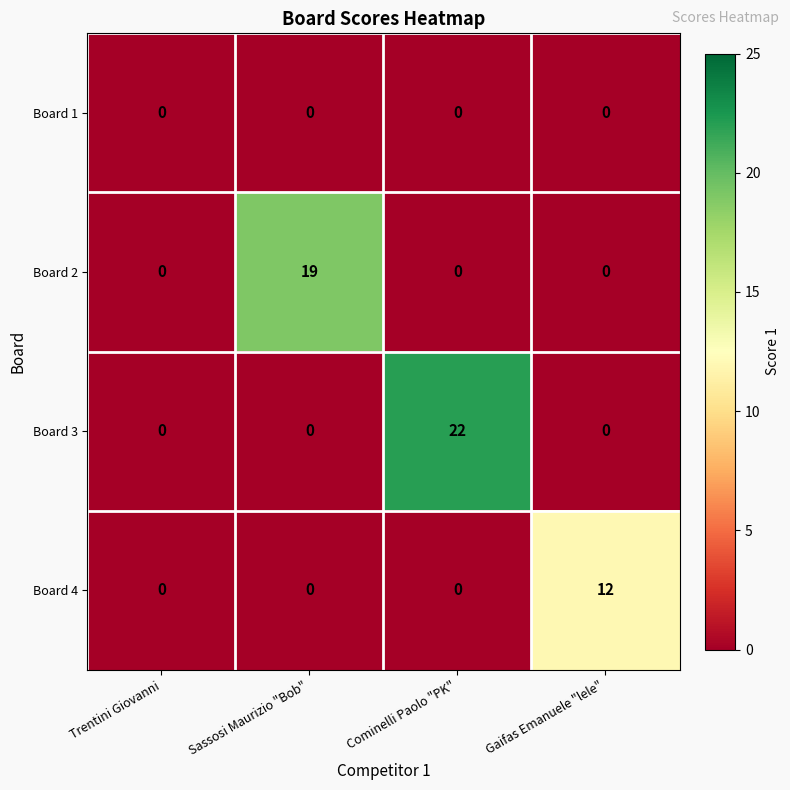

Reading right to left, extract all data points from this chart.

Board 1: Gaifas Emanuele "lele"=0	Cominelli Paolo "PK"=0	Sassosi Maurizio "Bob"=0	Trentini Giovanni=0
Board 2: Gaifas Emanuele "lele"=0	Cominelli Paolo "PK"=0	Sassosi Maurizio "Bob"=19	Trentini Giovanni=0
Board 3: Gaifas Emanuele "lele"=0	Cominelli Paolo "PK"=22	Sassosi Maurizio "Bob"=0	Trentini Giovanni=0
Board 4: Gaifas Emanuele "lele"=12	Cominelli Paolo "PK"=0	Sassosi Maurizio "Bob"=0	Trentini Giovanni=0